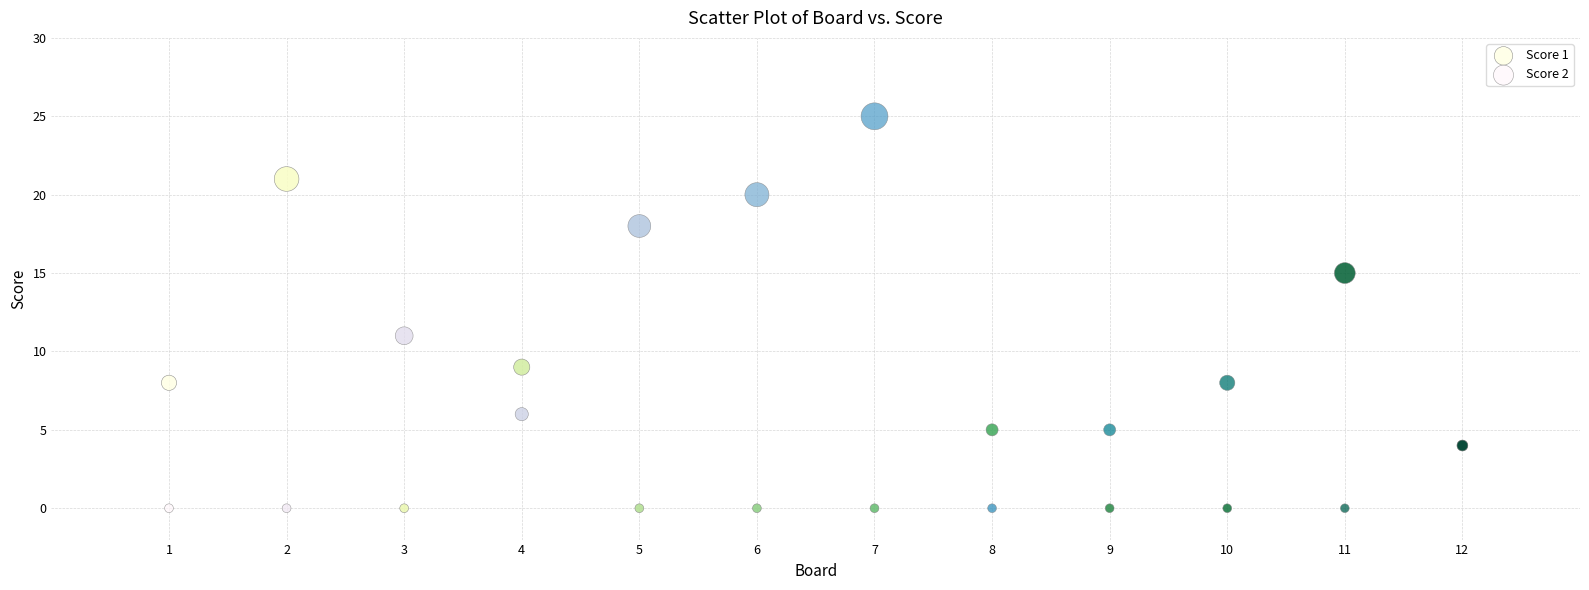

Which series has the widest spread of Y values?

Score 2